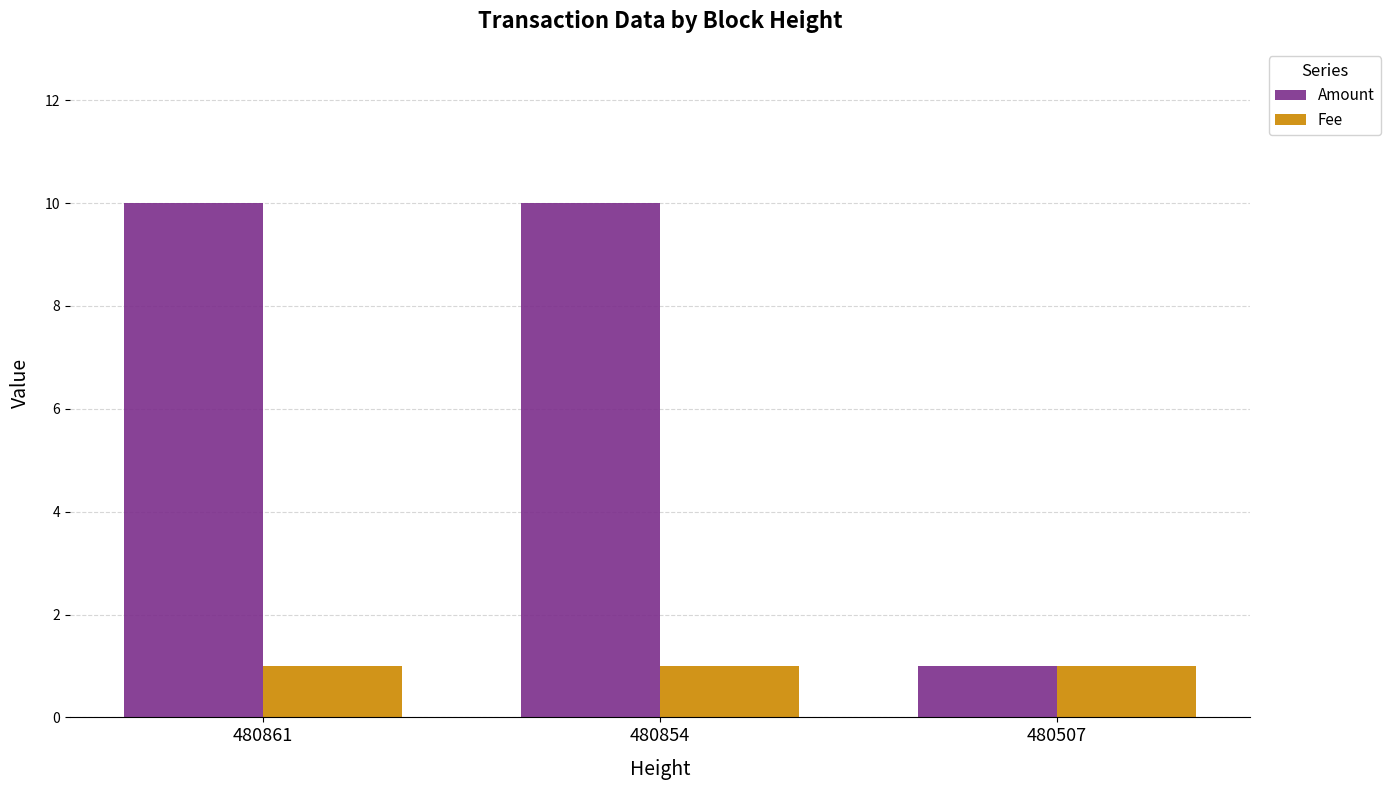

The Amount series shows 10 at 480861. True or false?

True